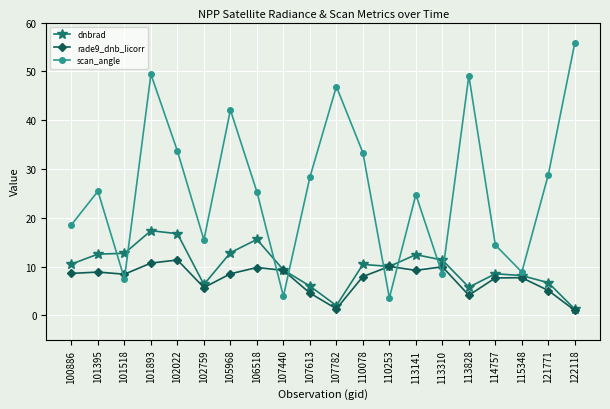

Which series has the widest spread of values?

scan_angle